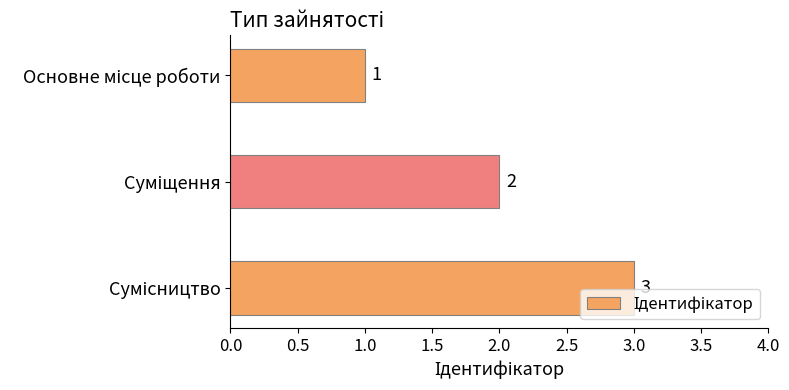

What is the value of the 3rd bar from the top?

3